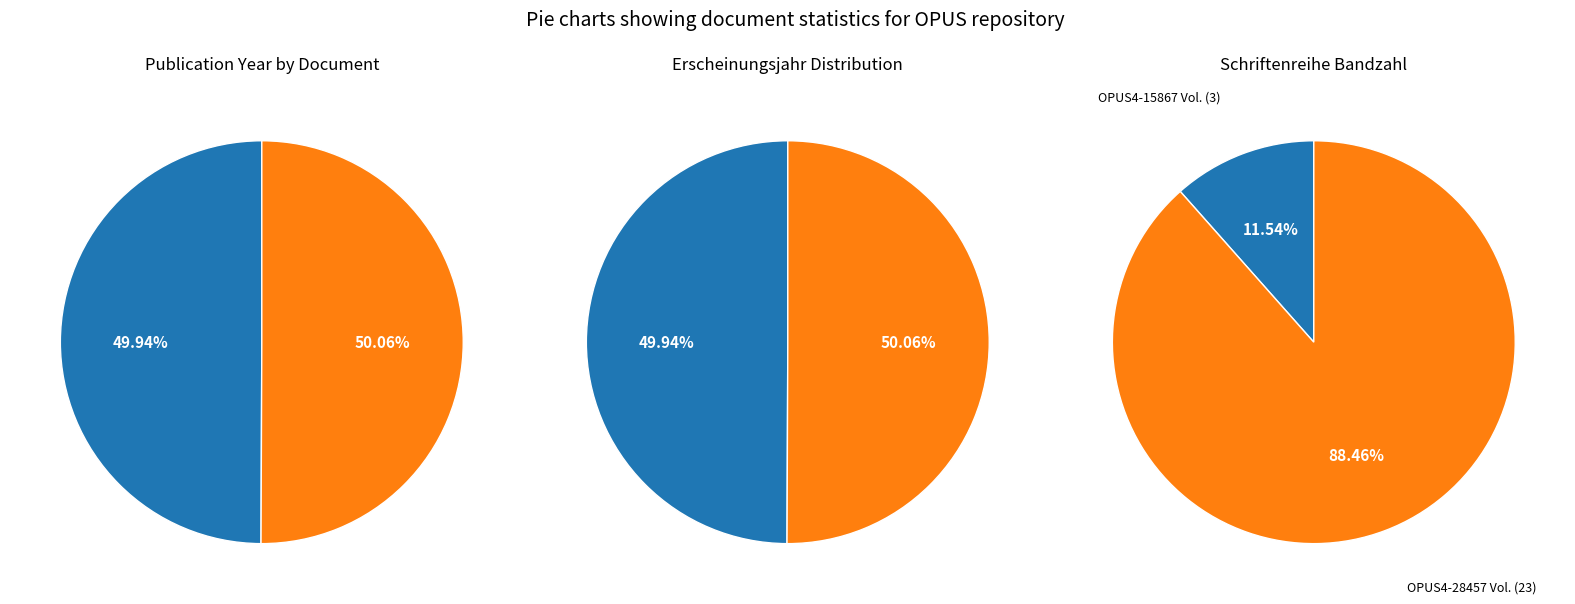

Does 0 represent more than half of the total?

No